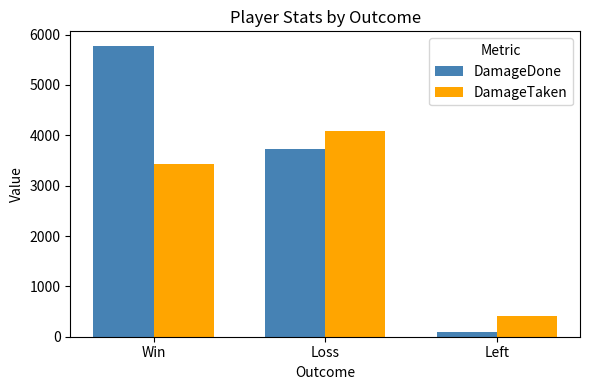

Reading right to left, extract all data points from this chart.

DamageDone: 98	3733	5777
DamageTaken: 410	4078	3437